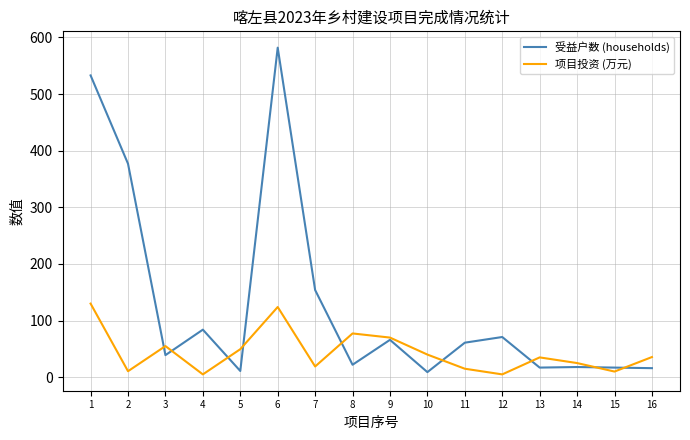

At 13, list the series in order from smallest to largest.

受益户数 (households), 项目投资 (万元)